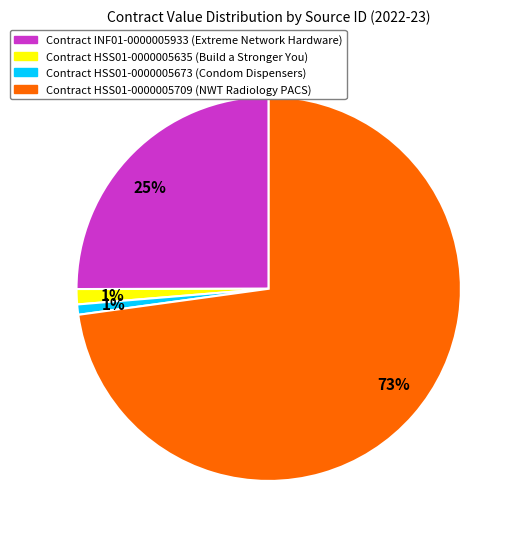

Is there a majority slice in this chart?

Yes